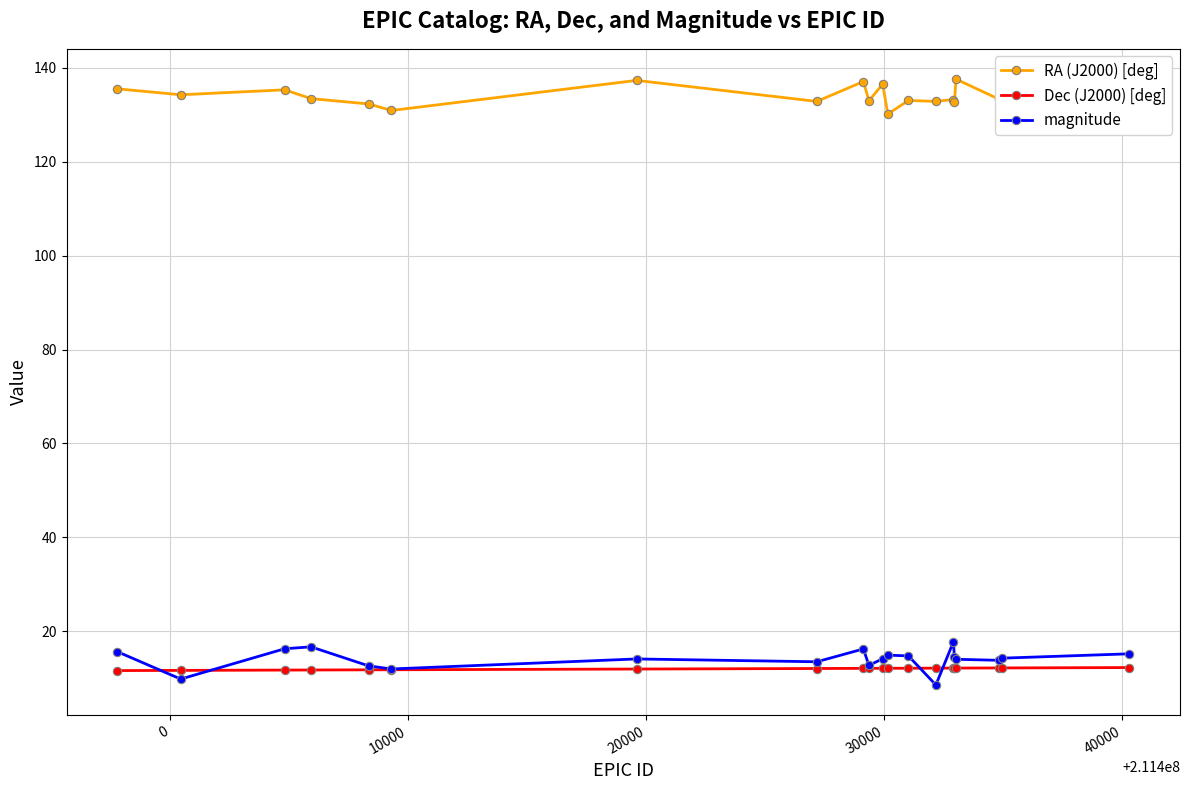

What is the value of the Dec (J2000) [deg] point at the 14th from the left?

12.1